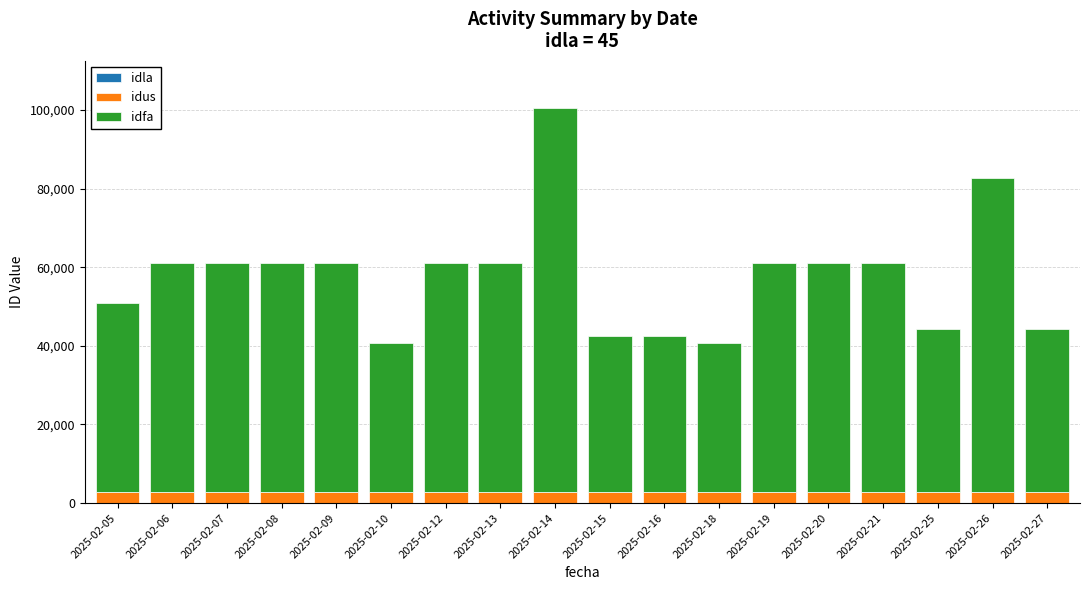

Which series has the largest total across all categories?

idfa